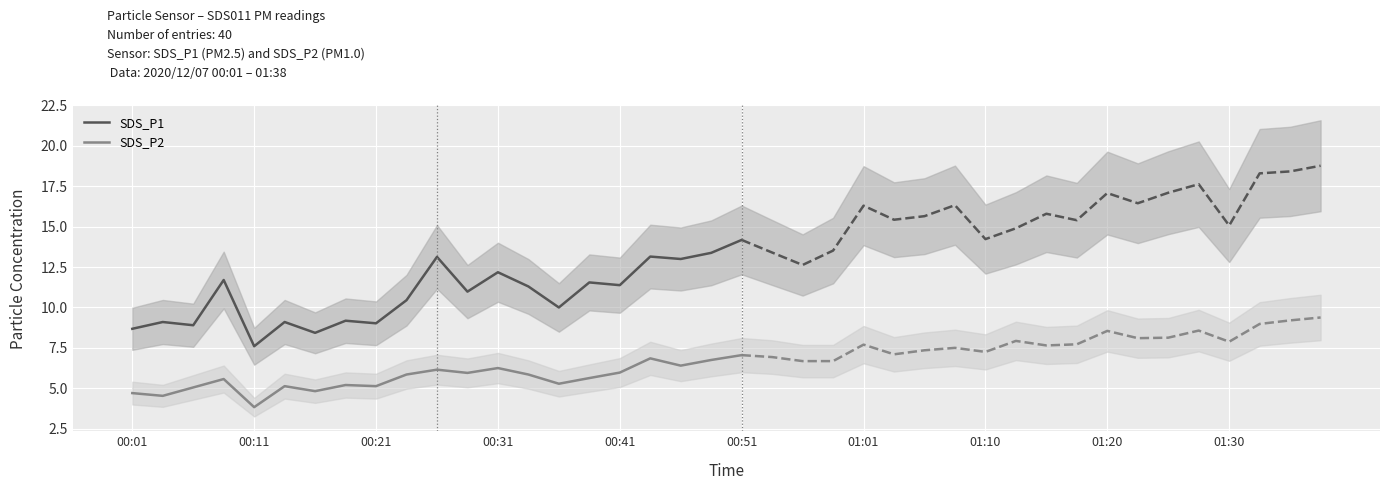

What is the total value across all series at 10?

19.3